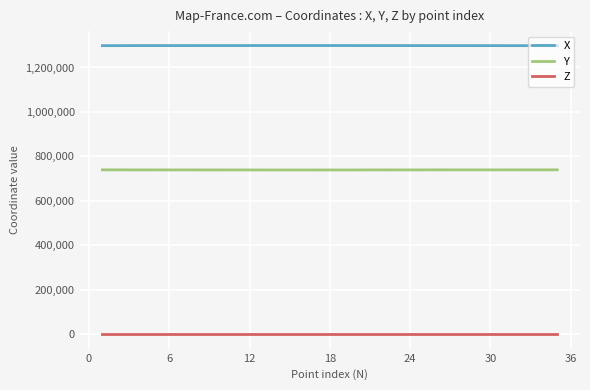

What is the average value of the X series?

1298448.5